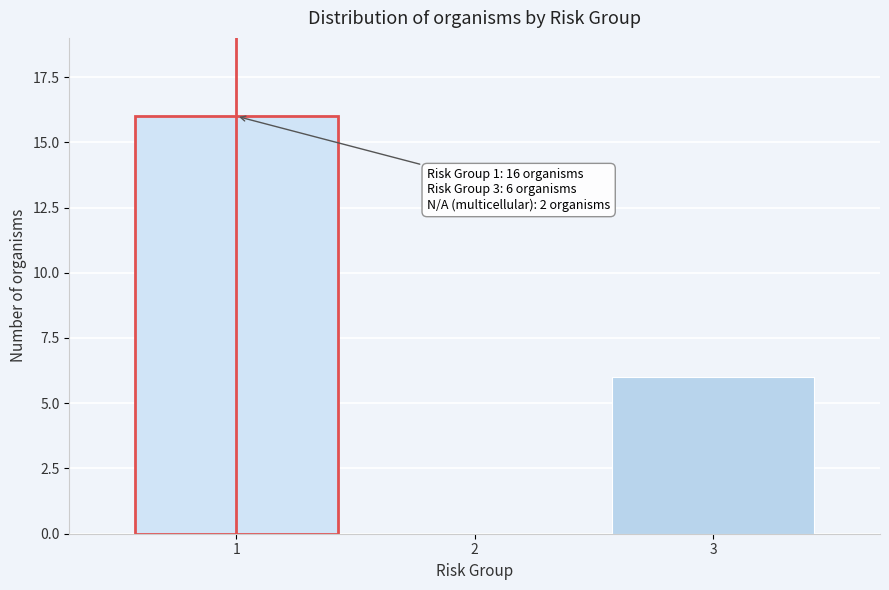

Reading left to right, extract all data points from this chart.

1=16	2=0	3=6